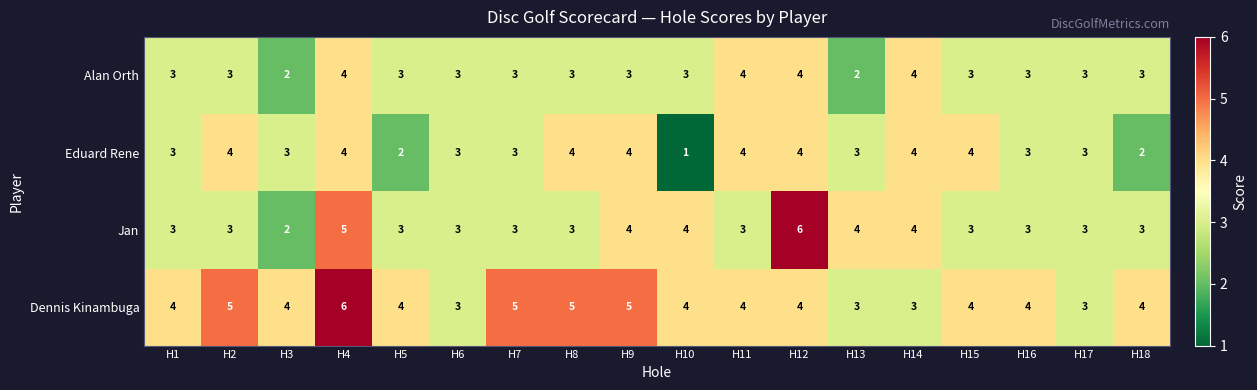

Which series has the largest range (max minus min)?

Jan